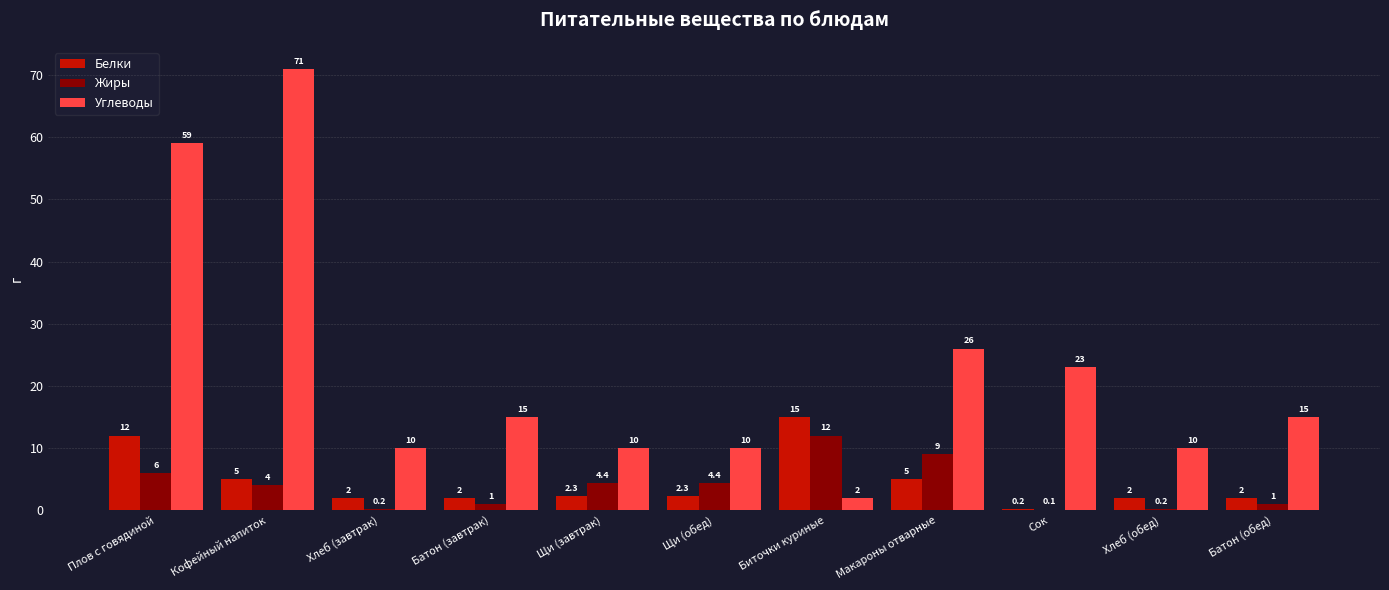

Which series changed the most between Хлеб (завтрак) and Макароны отварные?

Углеводы